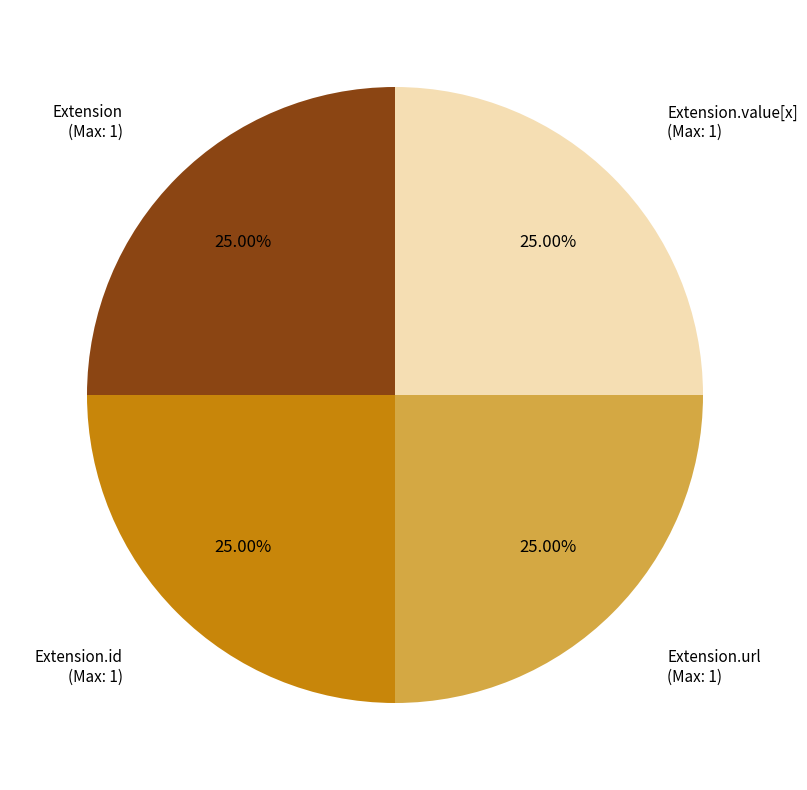

Is there any slice that represents more than half of the pie?

No